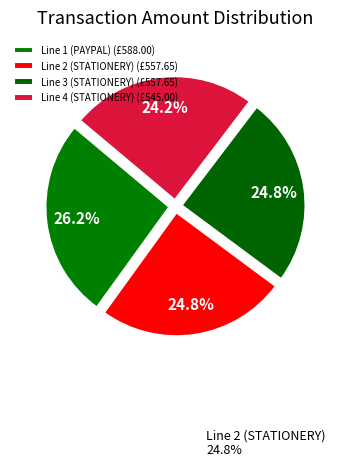

How many slices are in this pie chart?

4